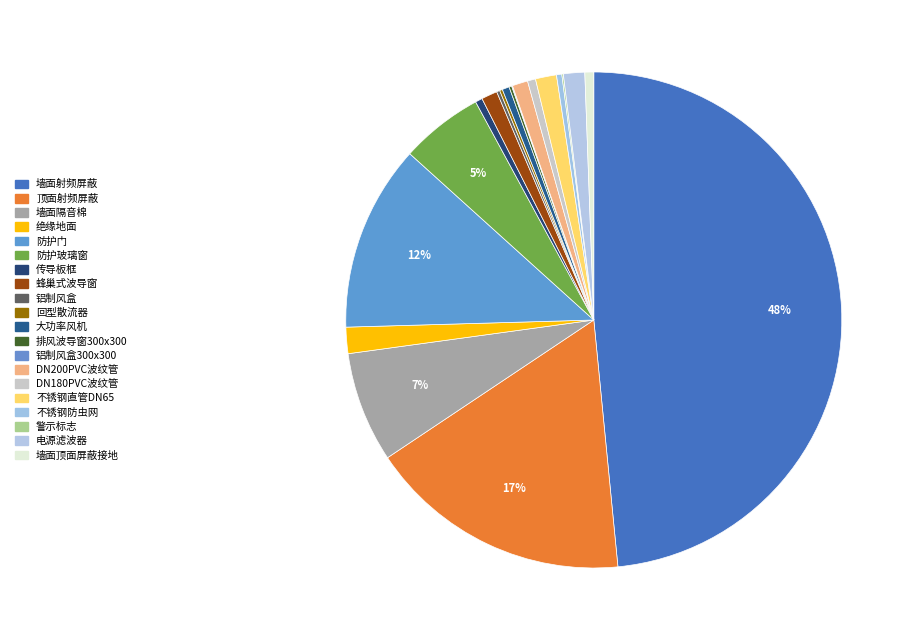

Count the number of slices in the pie.

20